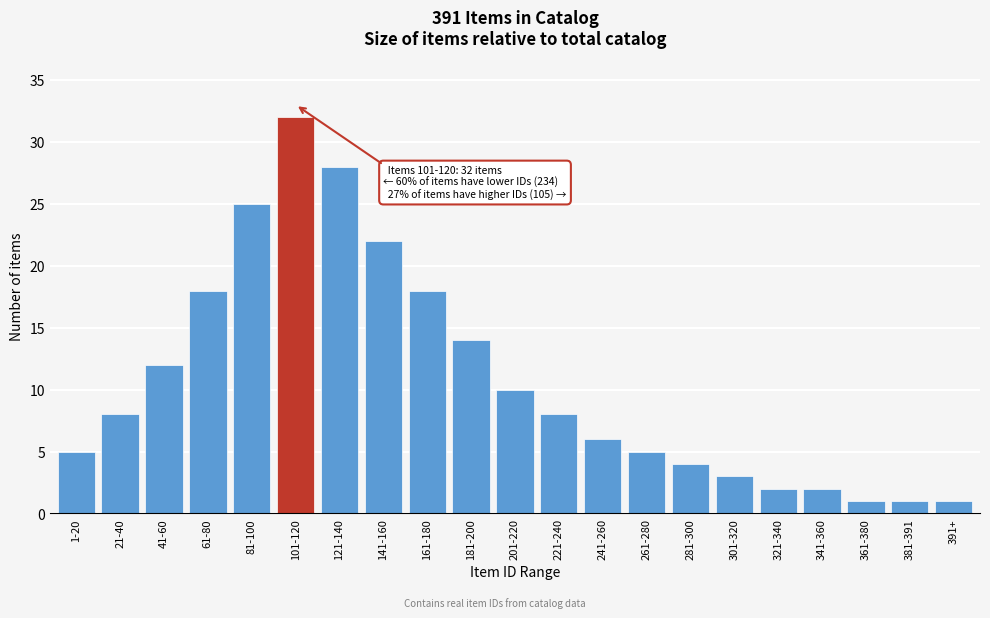

Reading left to right, what are all the values shown in this chart?

1-20=5	21-40=8	41-60=12	61-80=18	81-100=25	101-120=32	121-140=28	141-160=22	161-180=18	181-200=14	201-220=10	221-240=8	241-260=6	261-280=5	281-300=4	301-320=3	321-340=2	341-360=2	361-380=1	381-391=1	391+=1